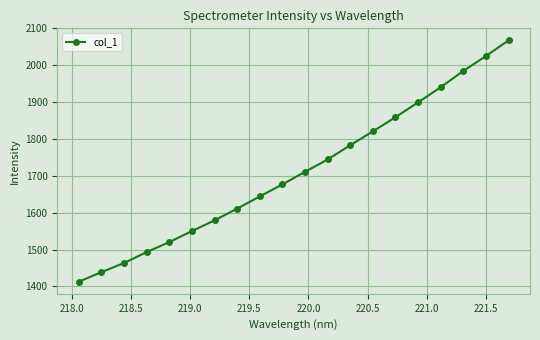

What is the maximum value shown in the chart?

2067.4